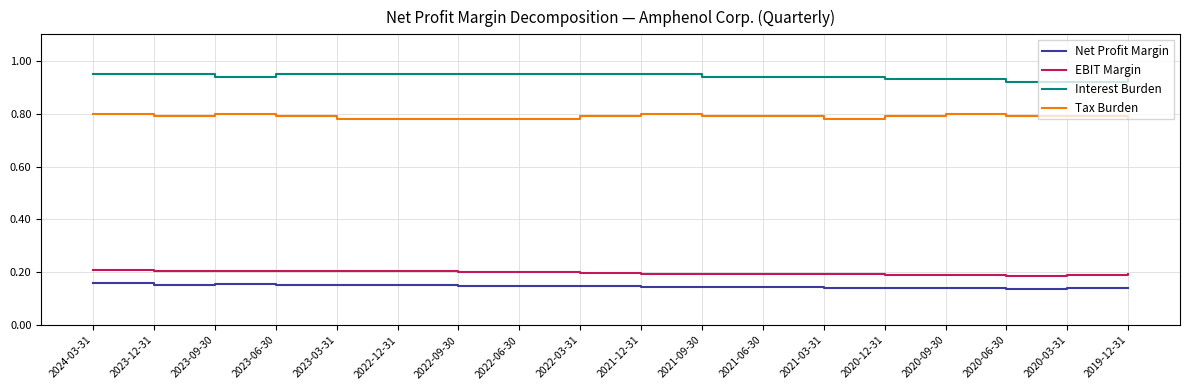

Which series has the widest spread of values?

Interest Burden